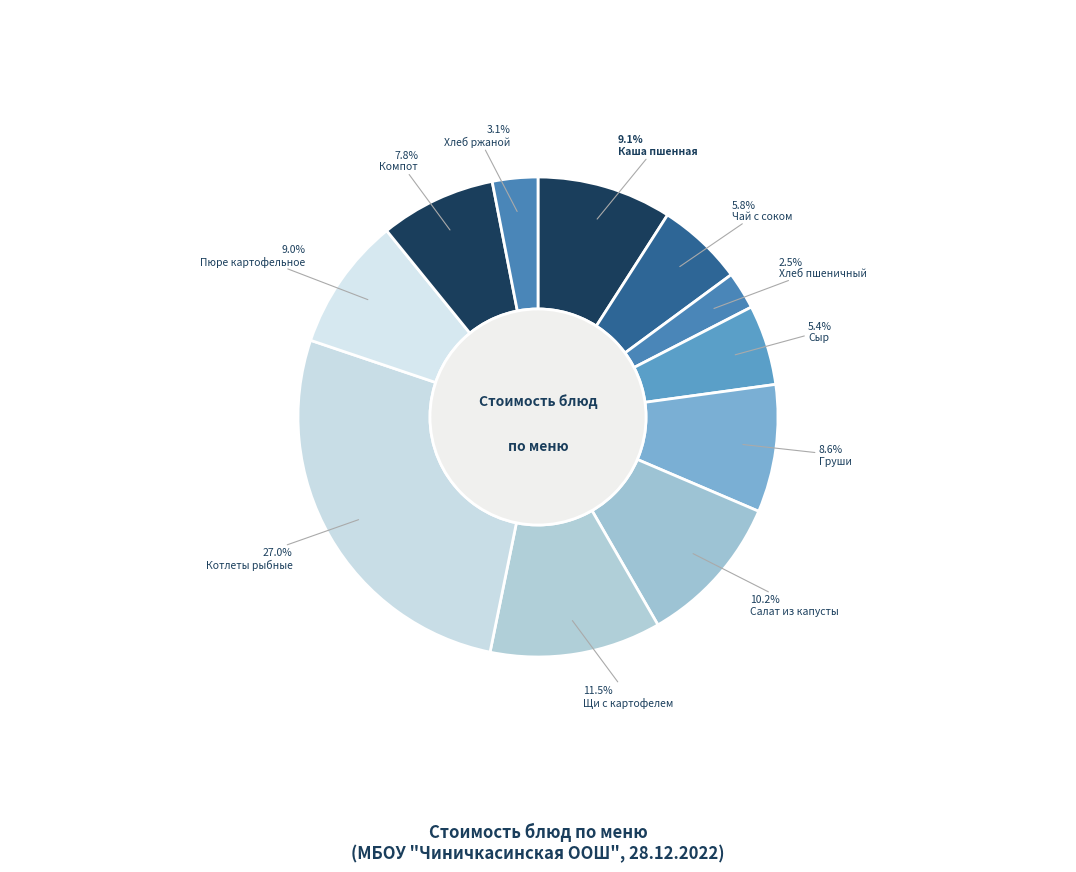

How many slices are in this pie chart?

11